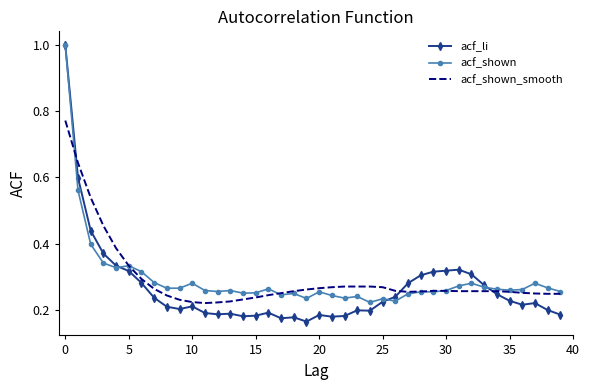

How many intersections are there between acf_shown_smooth and acf_li?

3